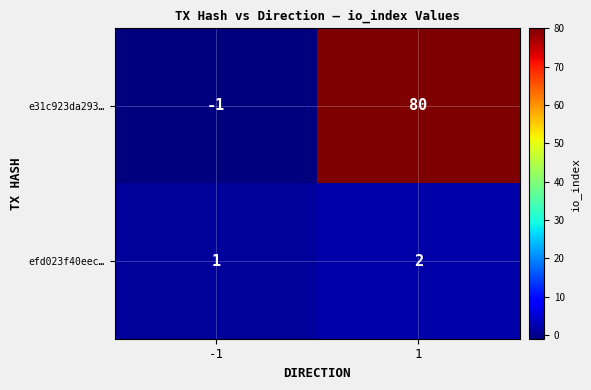

What is the sum of all efd023f40eec… values?

3